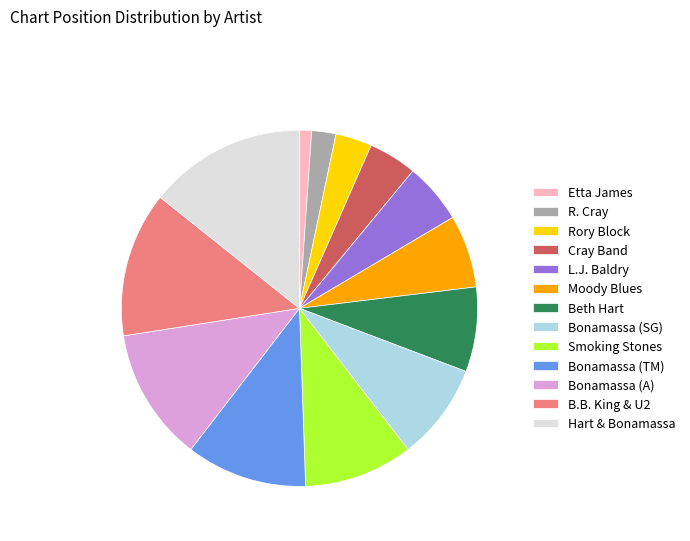

Between Bonamassa (A) and Bonamassa (TM), which is larger?

Bonamassa (A)